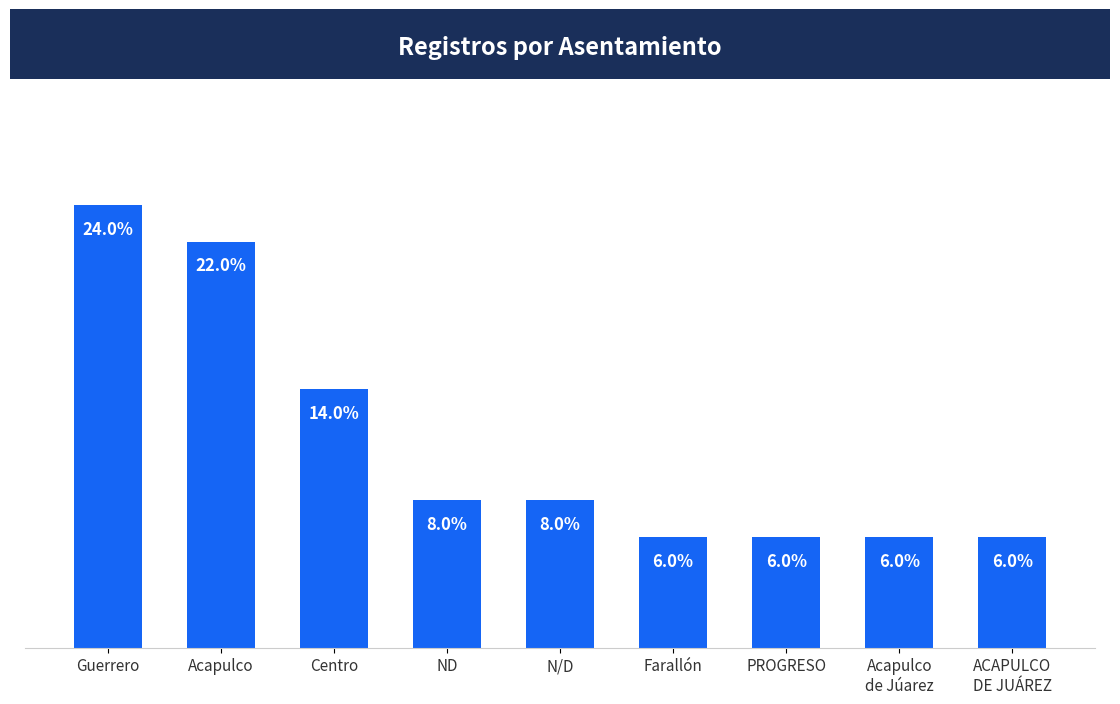

Where is the data nearest to the value 15?

Centro